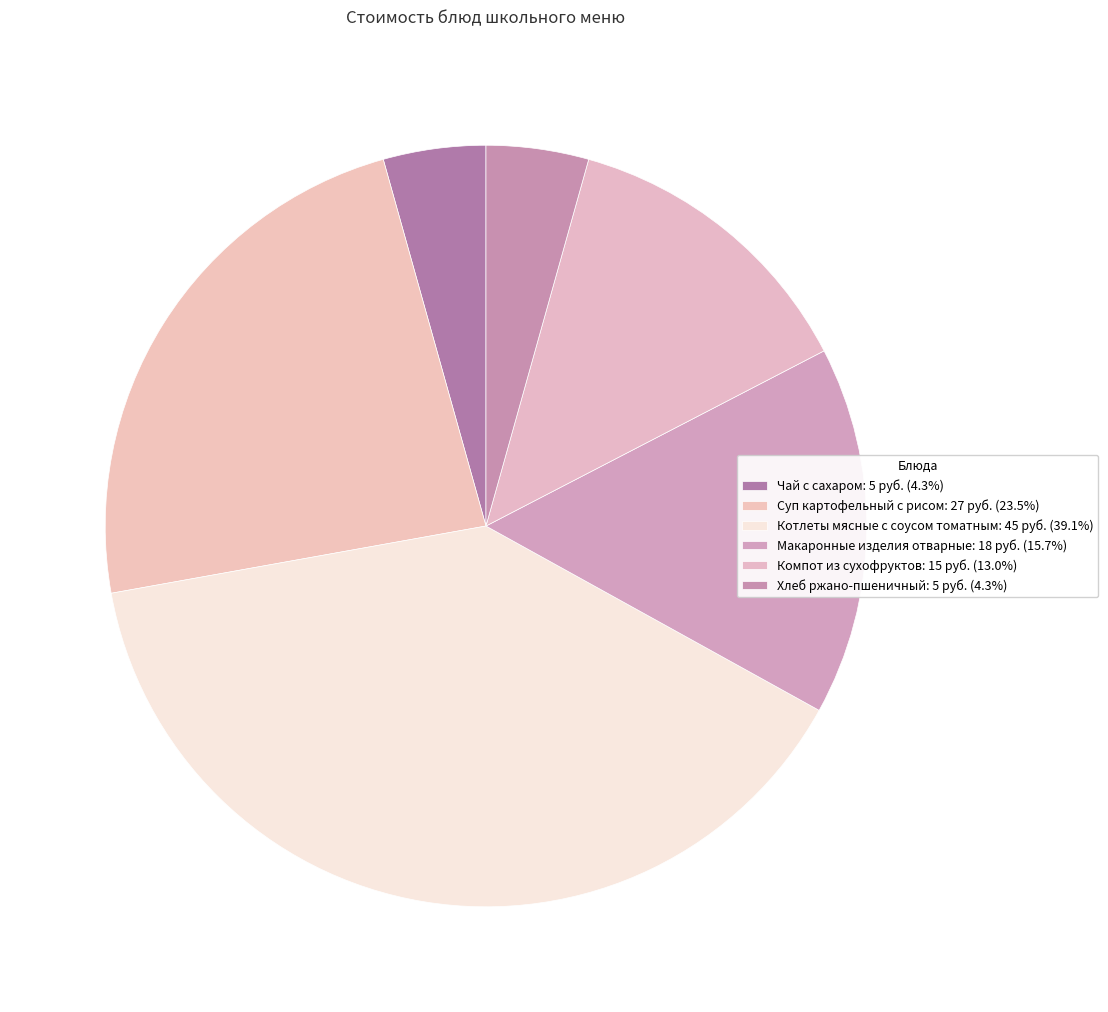

How many slices are in this pie chart?

6